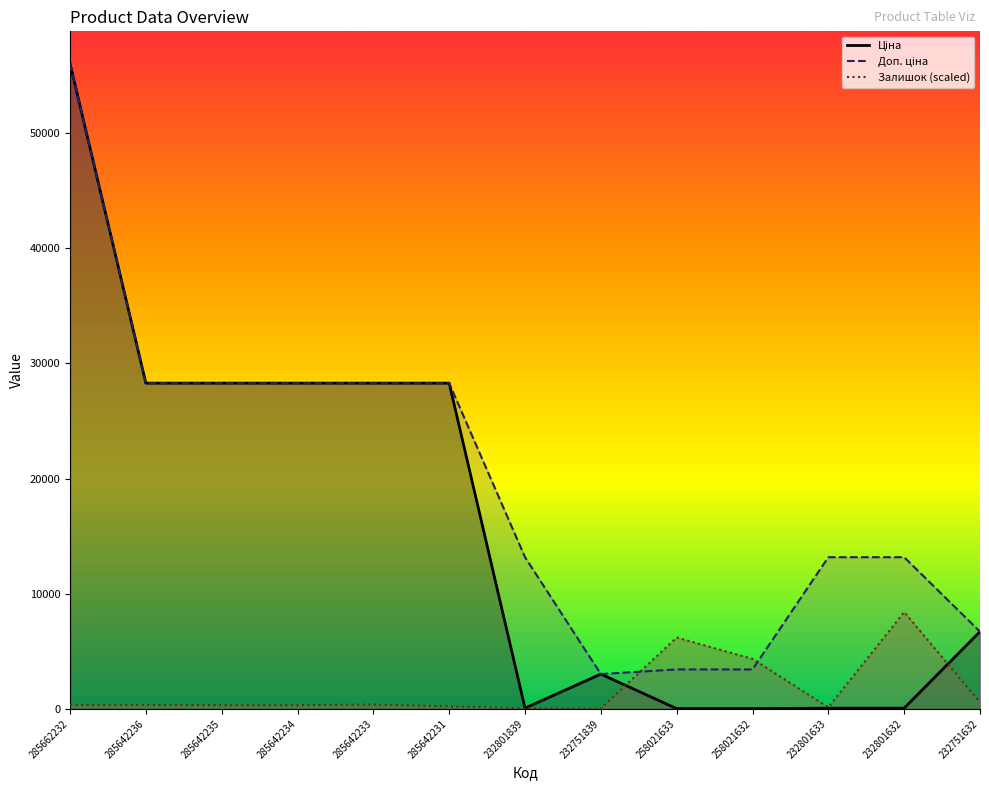

Reading right to left, list all the values displayed in this chart.

Залишок: 571.3	8408.1	125.0	4337.9	6194.5	17.9	53.6	214.2	374.9	321.3	321.3	339.2	339.2
Ціна: 6705.7	58.5	58.5	15.2	15.2	3017.6	58.5	28293.9	28293.9	28293.9	28293.9	28293.9	56054.0
Доп. ціна: 6705.7	13171.5	13171.5	3423.0	3423.0	3018.0	13171.5	28293.9	28293.9	28293.9	28293.9	28293.9	56054.0